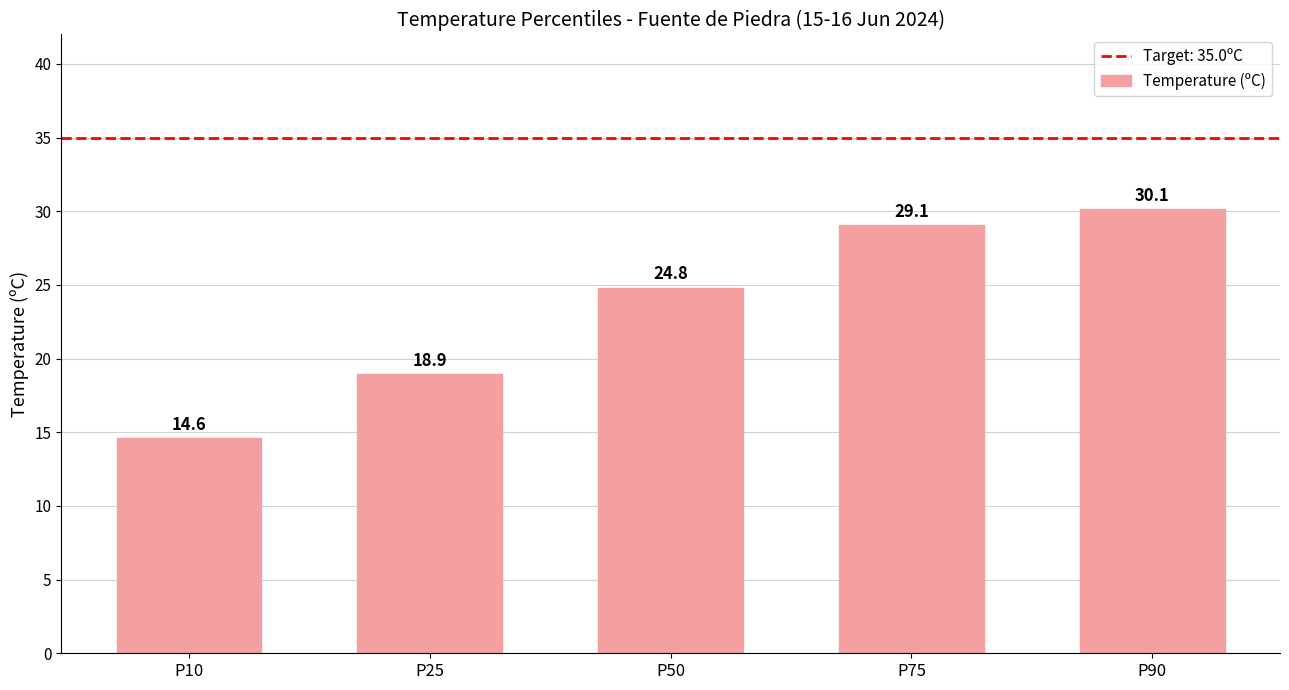

Between P75 and P25, which is larger?

P75